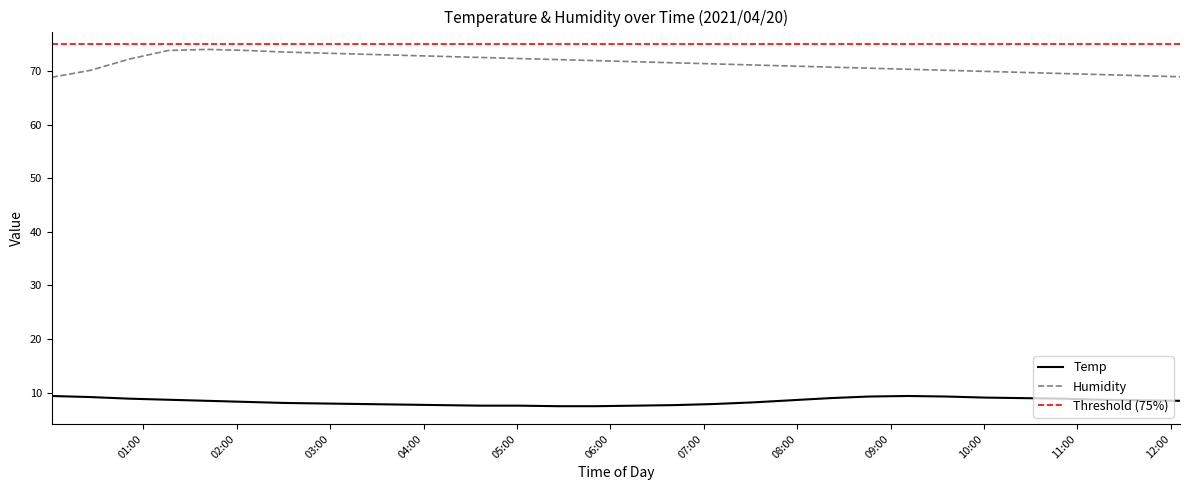

Reading left to right, what are all the values shown in this chart?

Temp: 9.4	9.2	8.9	8.7	8.5	8.3	8.1	8.0	7.9	7.8	7.7	7.6	7.6	7.5	7.5	7.6	7.7	7.9	8.2	8.6	9.0	9.3	9.4	9.3	9.1	9.0	8.9	8.7	8.6	8.5
Humidity: 68.8	70.1	72.2	73.8	74.0	73.8	73.5	73.3	73.1	72.9	72.7	72.5	72.3	72.1	71.9	71.7	71.5	71.3	71.1	70.9	70.7	70.5	70.3	70.1	69.9	69.7	69.5	69.3	69.1	68.9